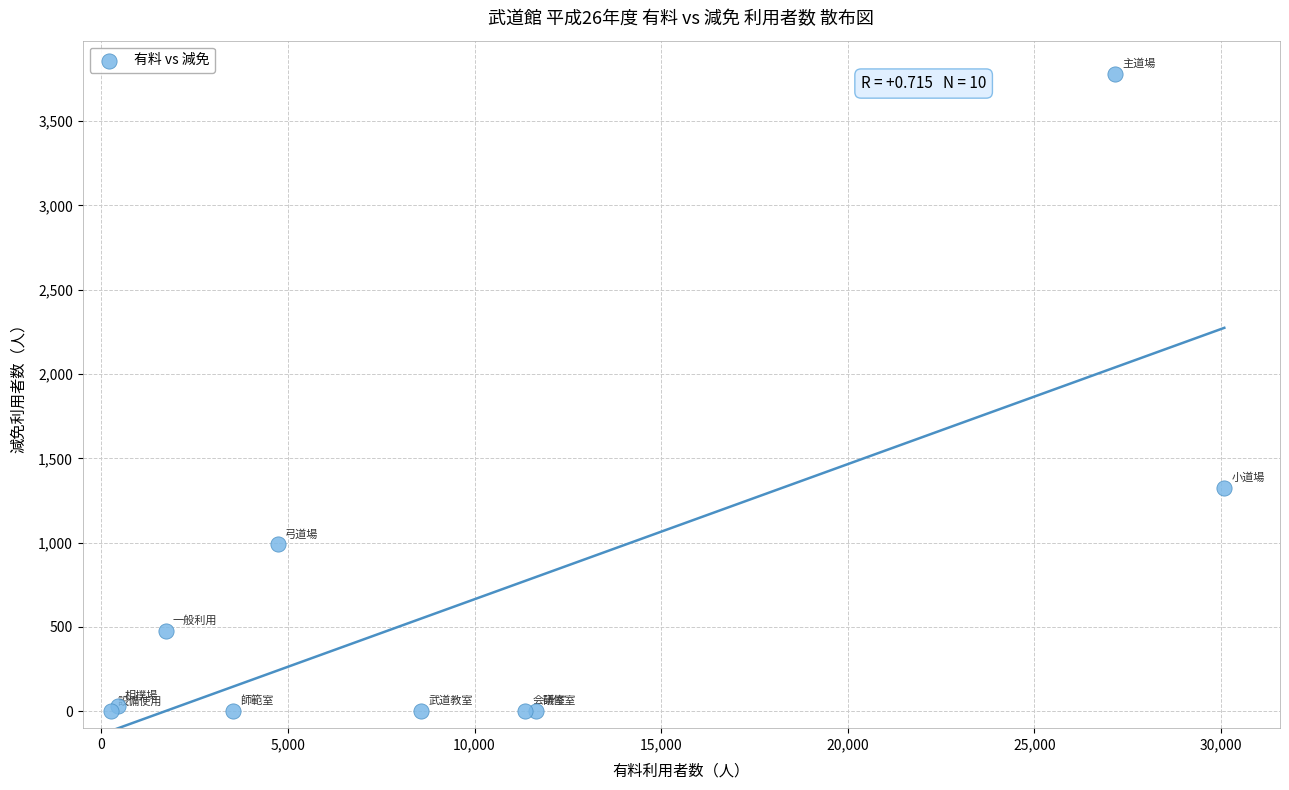

What Y value in the scatter plot is closest to 1891?

1327